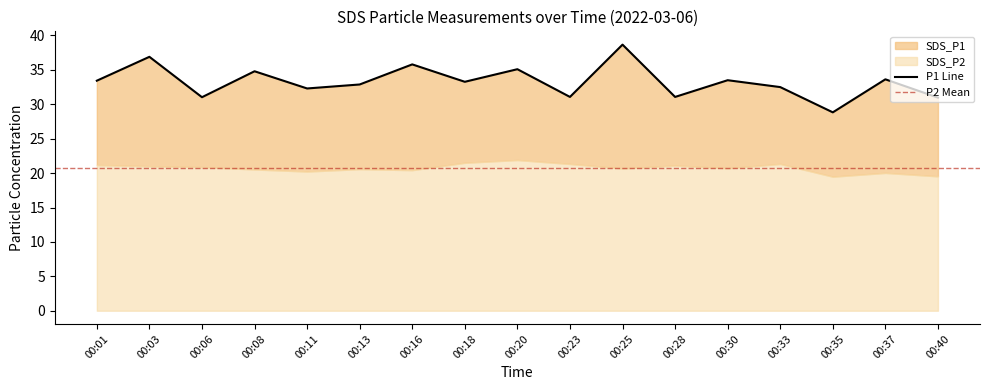

What is the smallest value displayed?

28.8